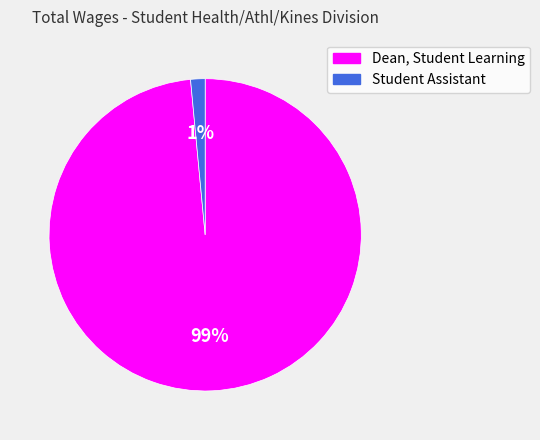

Which slice is the largest?

Dean, Student Learning